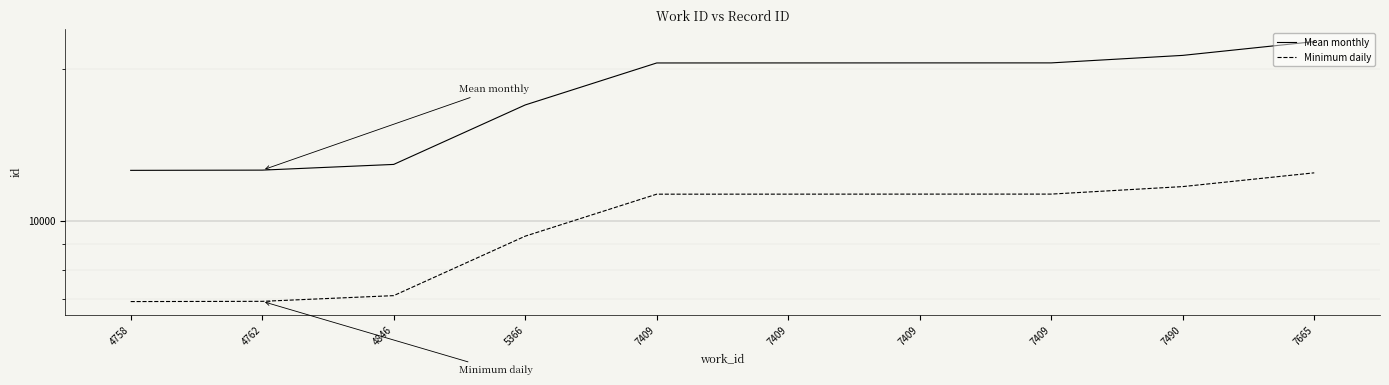

Which has a higher value, 5366 or 4762?

5366